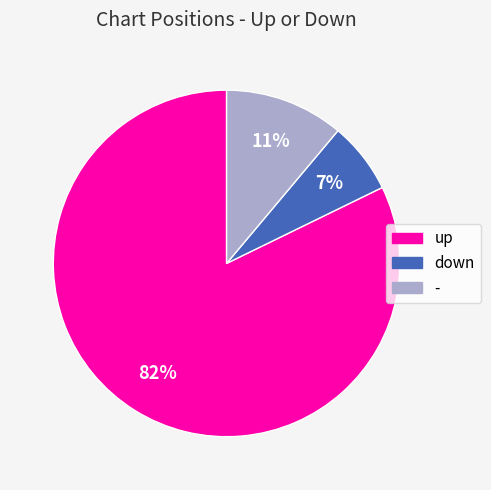

What percentage is the up slice, to the nearest percent?

82%